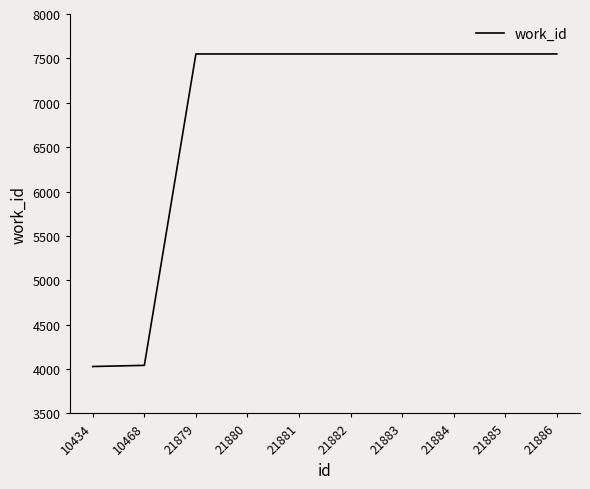

What is the minimum value shown in the chart?

4029